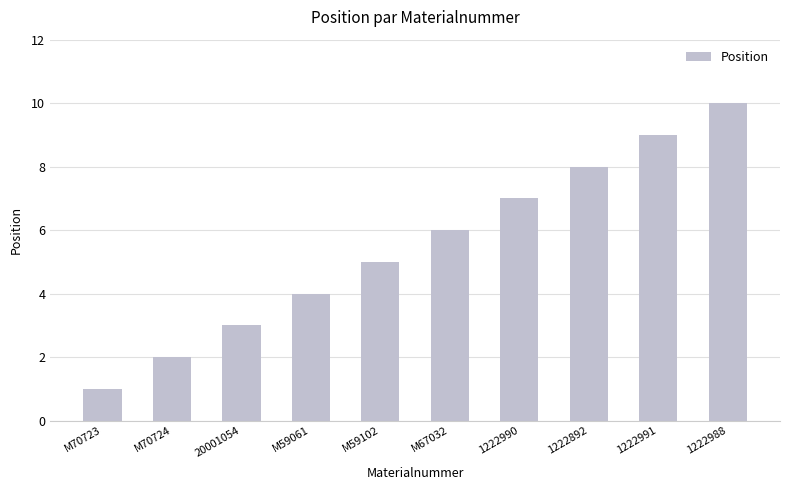

Which has a higher value, 1222990 or M59061?

1222990